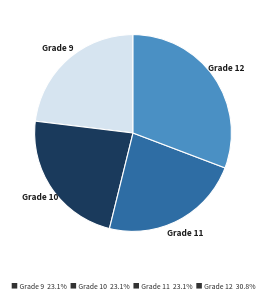

Is there any slice that represents more than half of the pie?

No